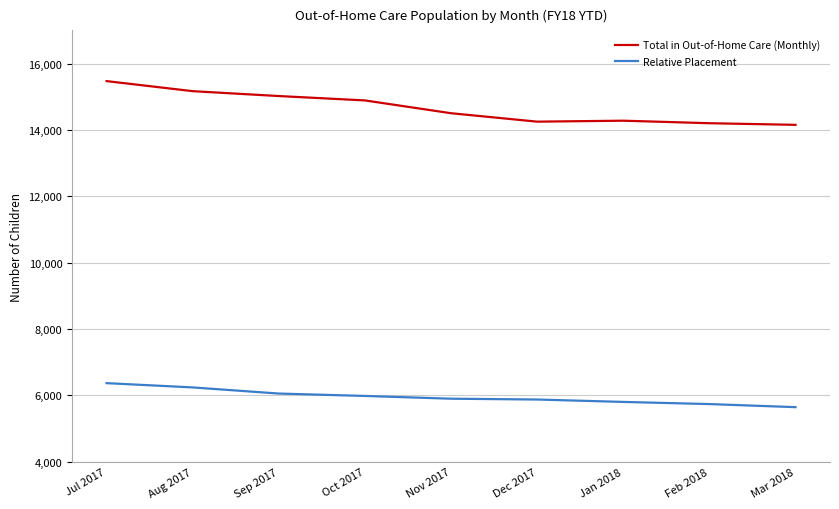

Is it true that Total in Out-of-Home Care (Monthly) equals 7985 at Dec 2017?

False